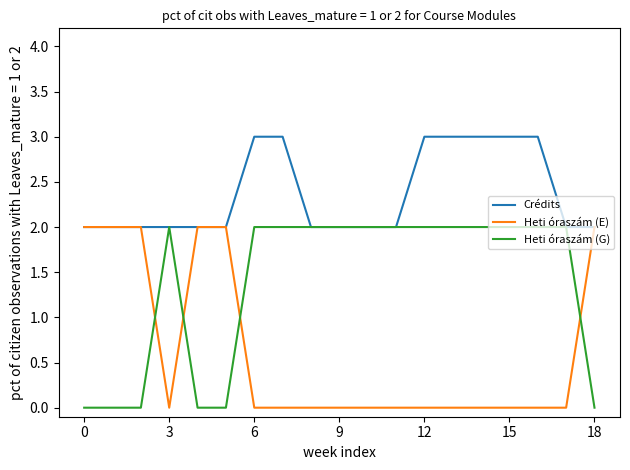

Rank the series by their average value, from highest to lowest.

Crédits, Heti óraszám (G), Heti óraszám (E)